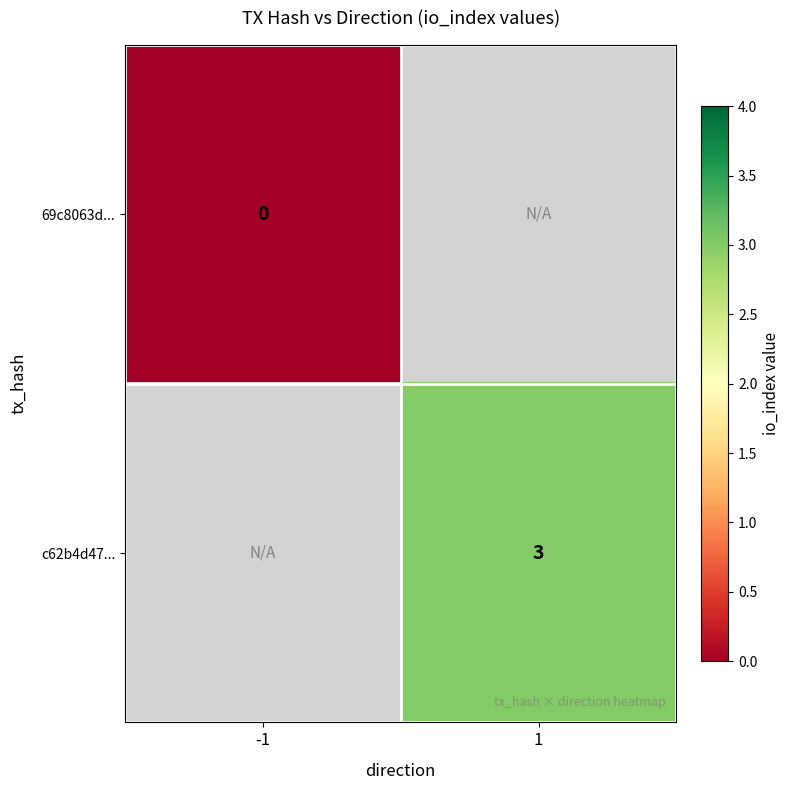

The c62b4d47... series shows 2 at 1. True or false?

False